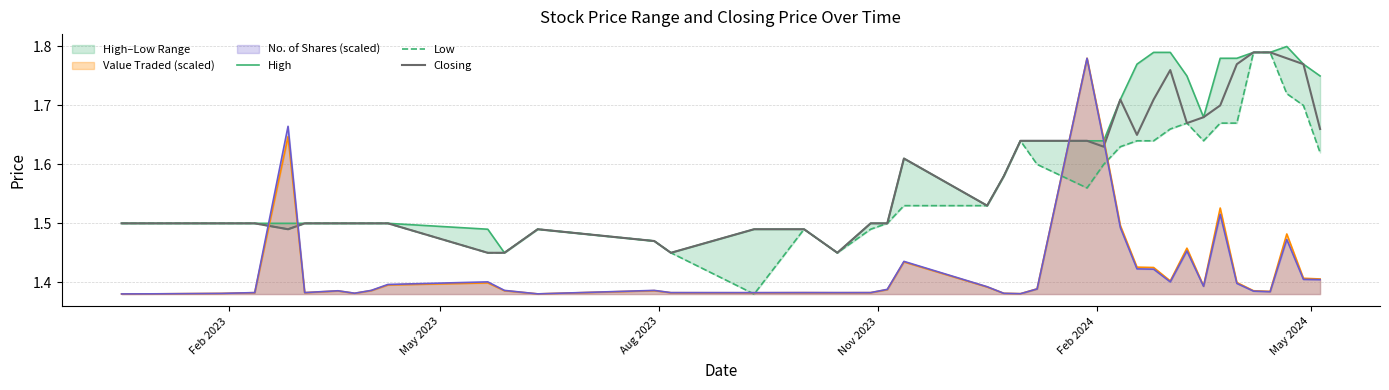

Reading left to right, extract all data points from this chart.

High: 1.5	1.5	1.5	1.5	1.5	1.5	1.5	1.5	1.5	1.5	1.5	1.4	1.5	1.5	1.4	1.5	1.5	1.4	1.5	1.5	1.6	1.5	1.6	1.6	1.6	1.6	1.6	1.7	1.8	1.8	1.8	1.8	1.7	1.8	1.8	1.8	1.8	1.8	1.8	1.8
Low: 1.5	1.5	1.5	1.5	1.5	1.5	1.5	1.5	1.5	1.5	1.4	1.4	1.5	1.5	1.4	1.4	1.5	1.4	1.5	1.5	1.5	1.5	1.6	1.6	1.6	1.6	1.6	1.6	1.6	1.6	1.7	1.7	1.6	1.7	1.7	1.8	1.8	1.7	1.7	1.6
Closing: 1.5	1.5	1.5	1.5	1.5	1.5	1.5	1.5	1.5	1.5	1.4	1.4	1.5	1.5	1.4	1.5	1.5	1.4	1.5	1.5	1.6	1.5	1.6	1.6	1.6	1.6	1.6	1.7	1.6	1.7	1.8	1.7	1.7	1.7	1.8	1.8	1.8	1.8	1.8	1.7